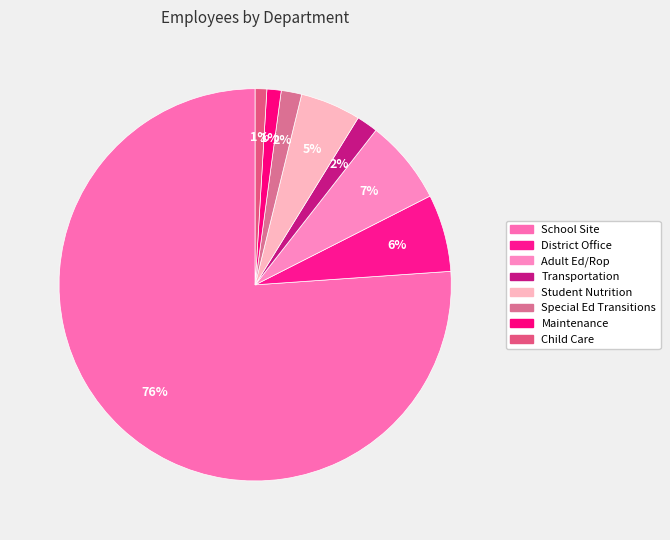

Is the sum of Child Care and District Office greater than half?

No